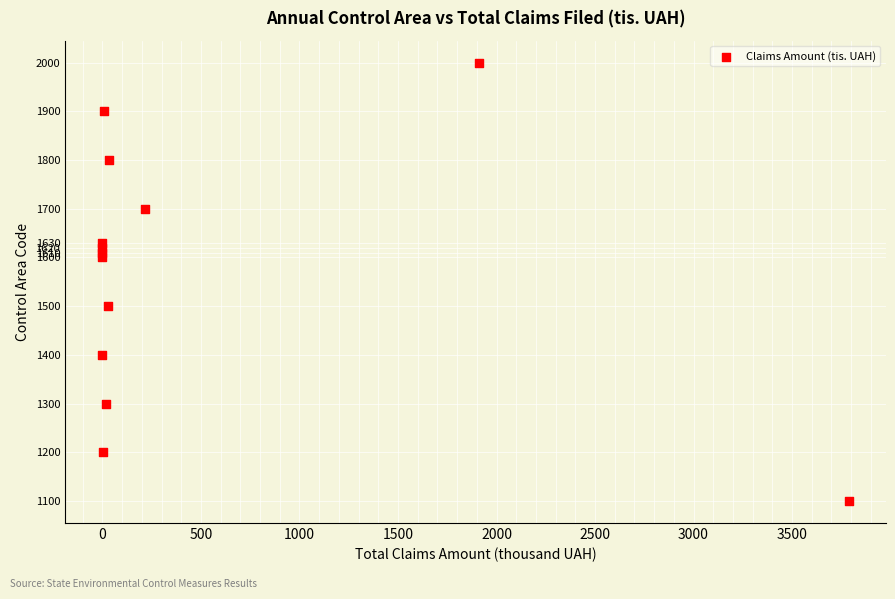

What is the range of Y values (max minus min)?

900